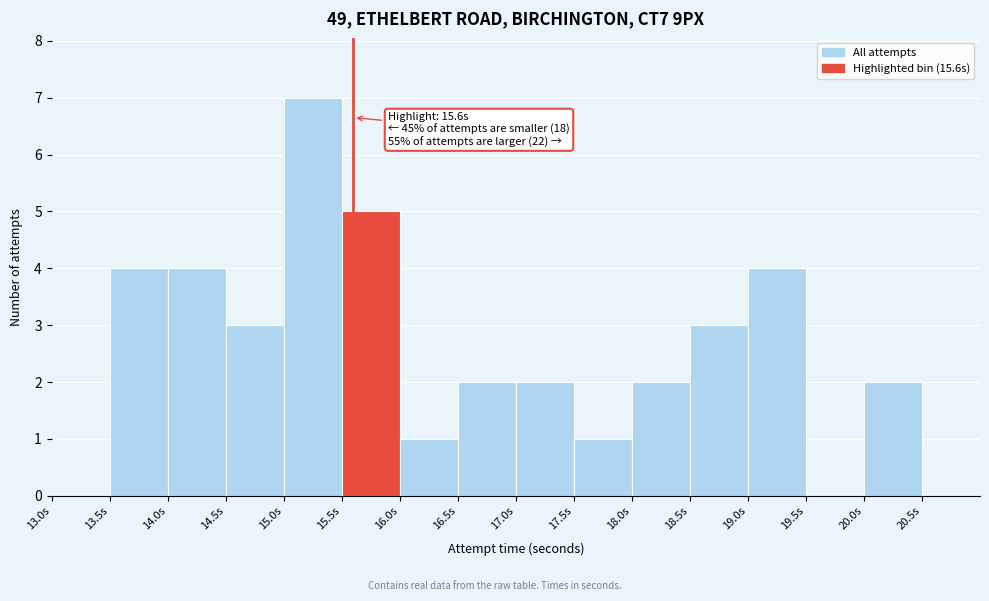

Over which range of the x-axis is the bar tallest?

15.0 to 15.5